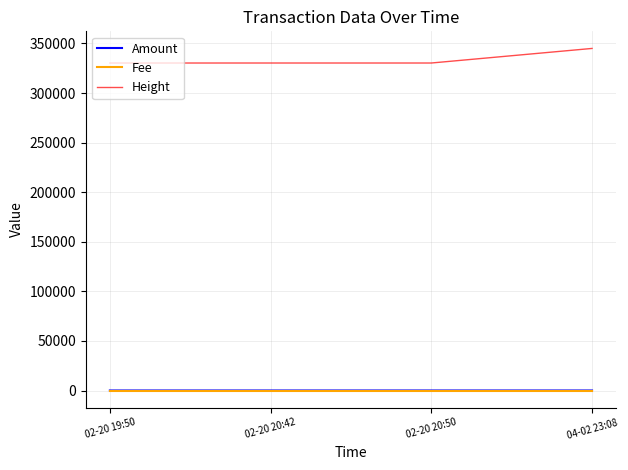

True or false: Height and Amount cross at least once.

False